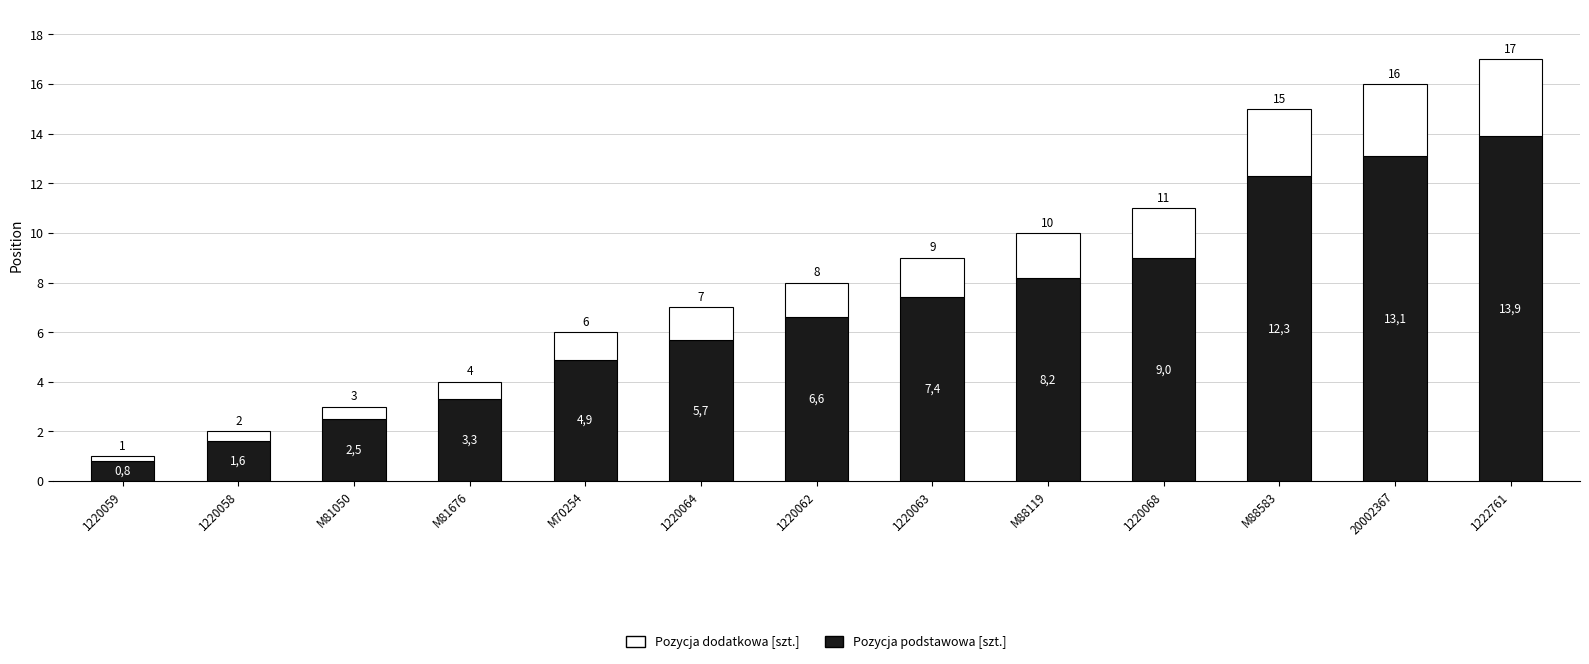

Does the chart contain any negative values?

No